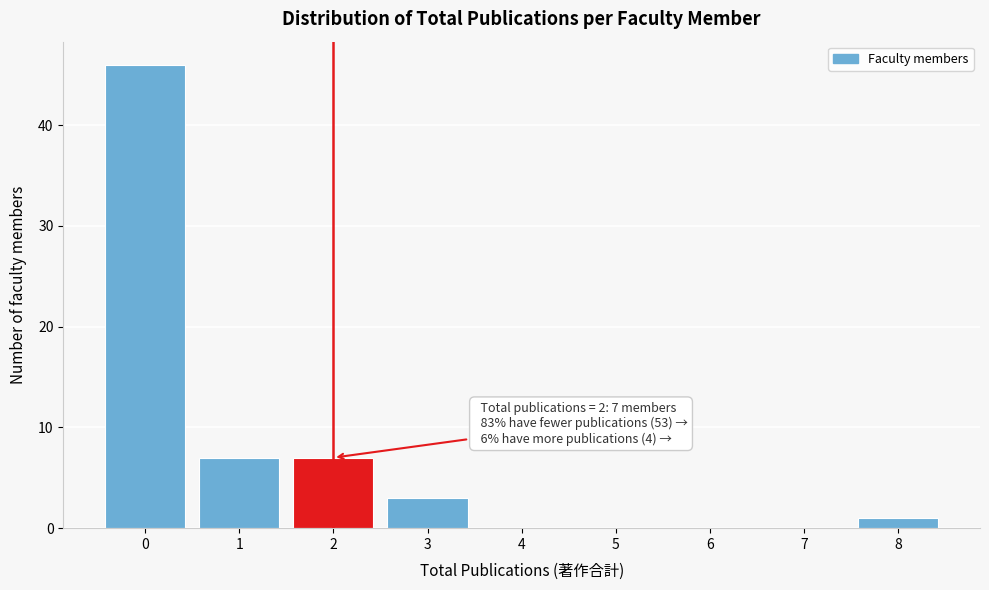

Over which range of the x-axis is the bar tallest?

-0.5 to 0.5